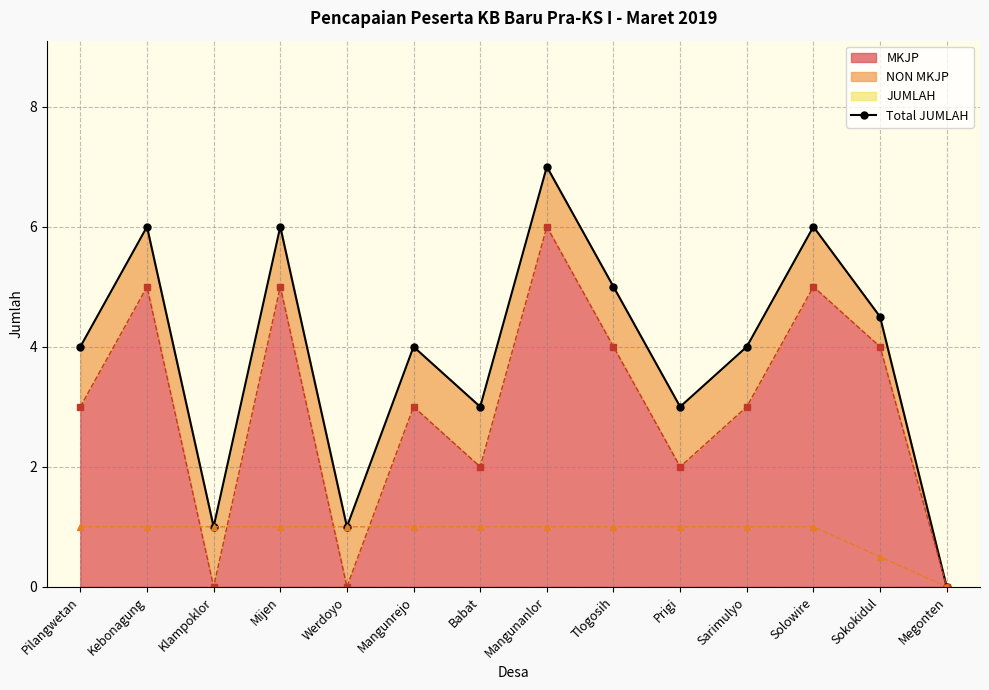

Read the value at Kebonagung.

6.0